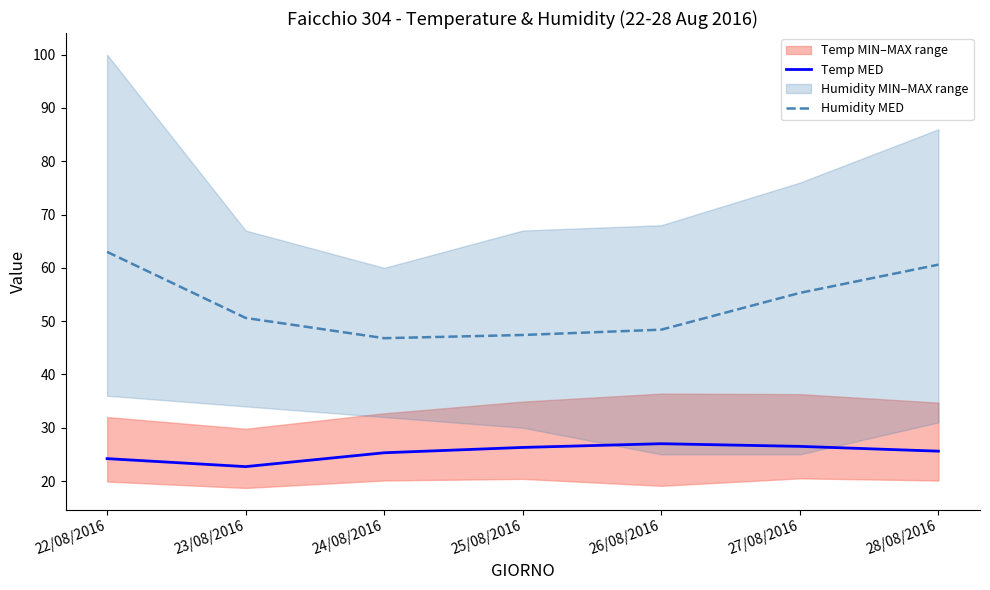

What is the label of the 5th point from the left?

26/08/2016